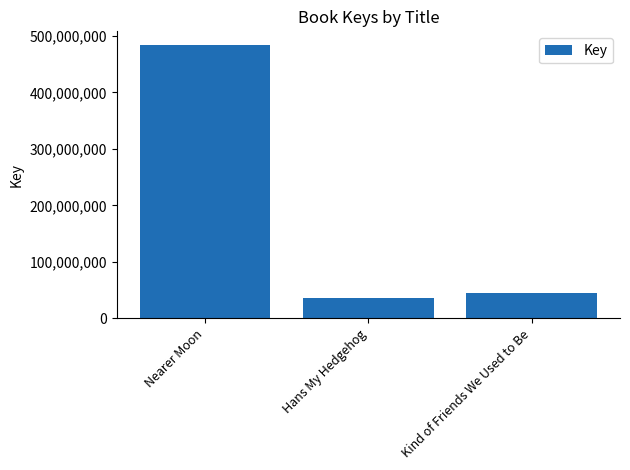

Is it true that the value at Kind of Friends We Used to Be is 65679543?

False